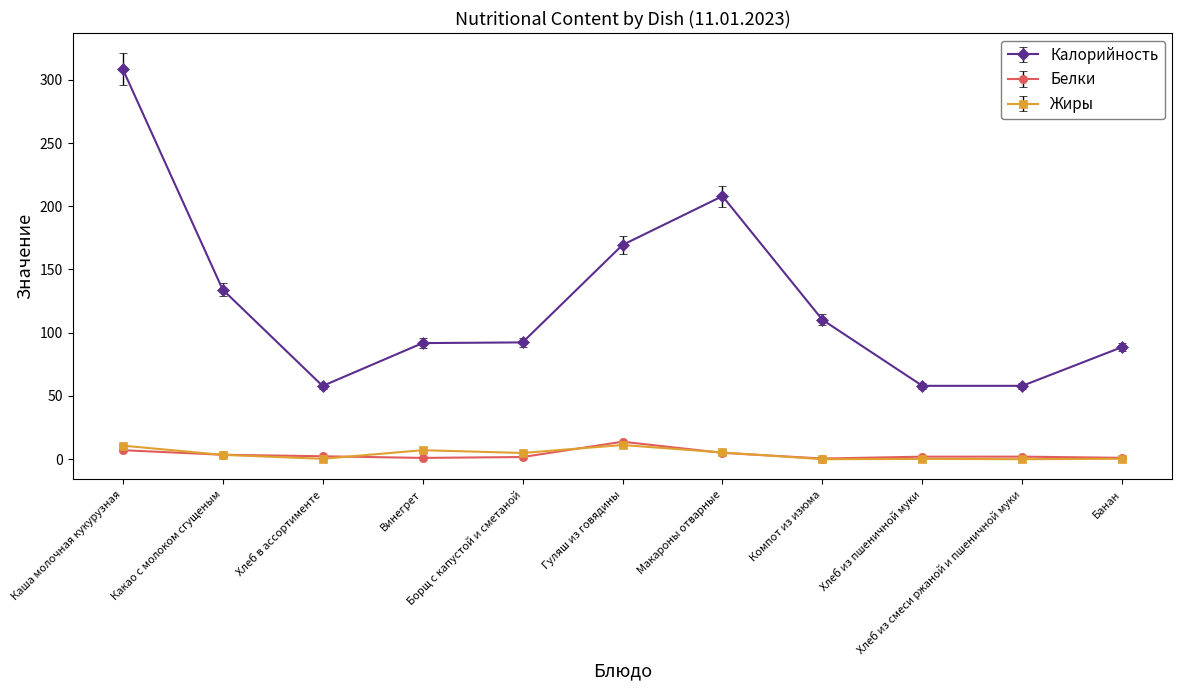

Between Хлеб в ассортименте and Макароны отварные, which series saw the biggest shift?

Калорийность